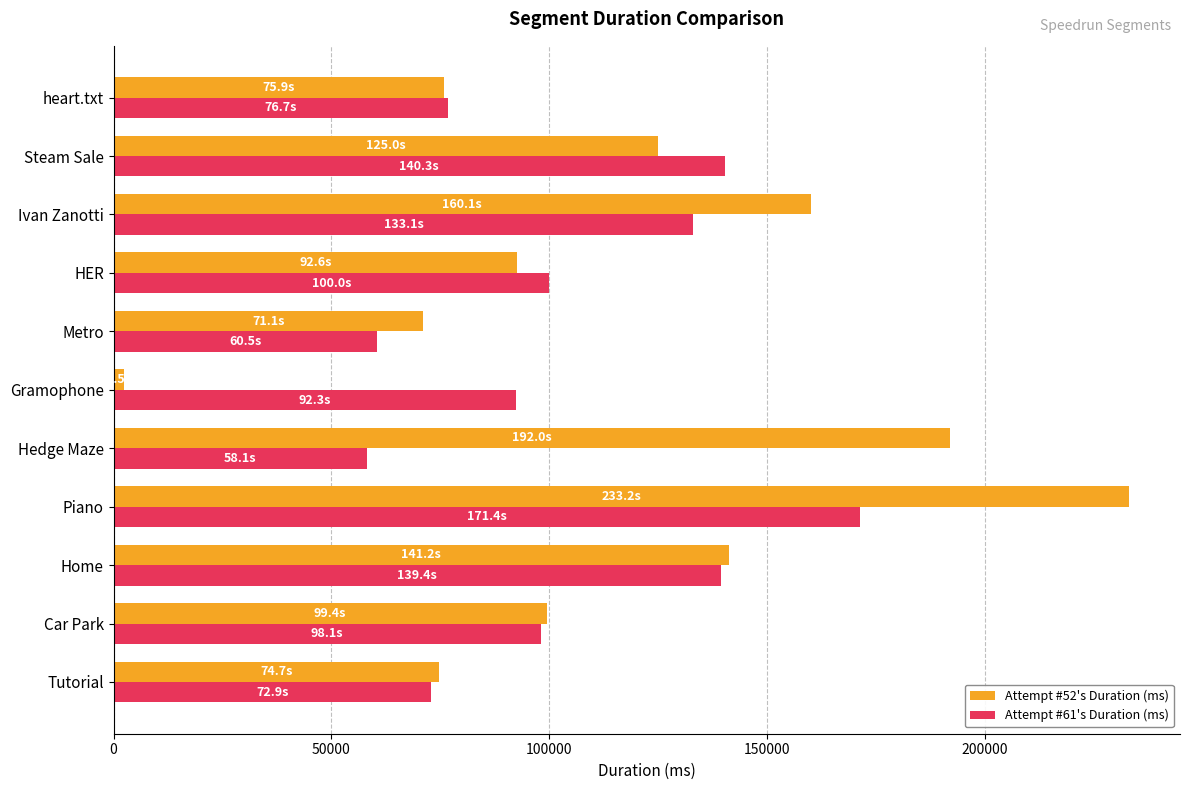

What are all the series names shown in the legend?

Attempt #52's Duration (ms), Attempt #61's Duration (ms)